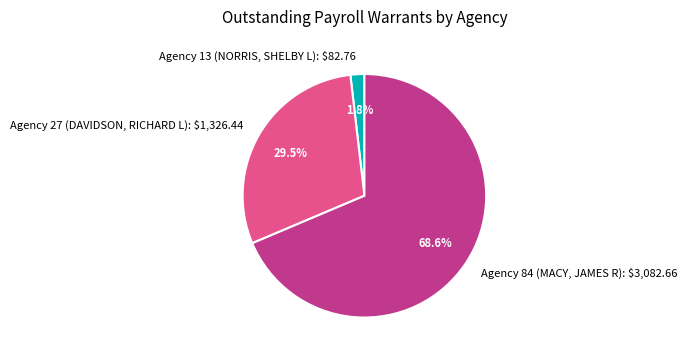

The Agency 13 (NORRIS, SHELBY L) slice represents 2% of the pie. True or false?

True